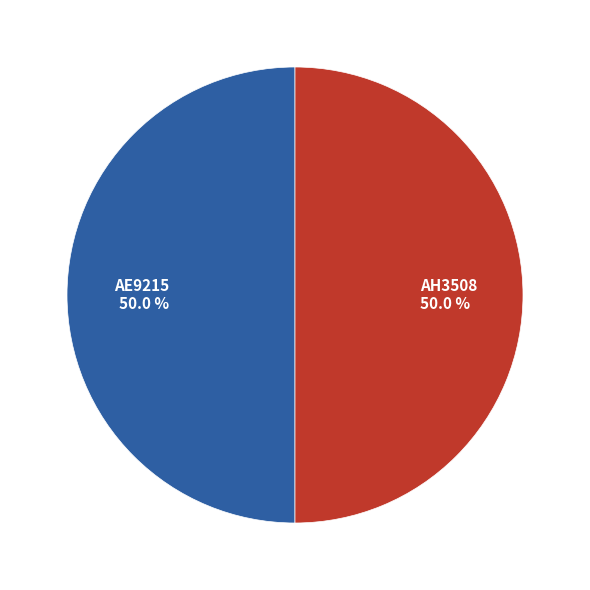

How many slices are in this pie chart?

2